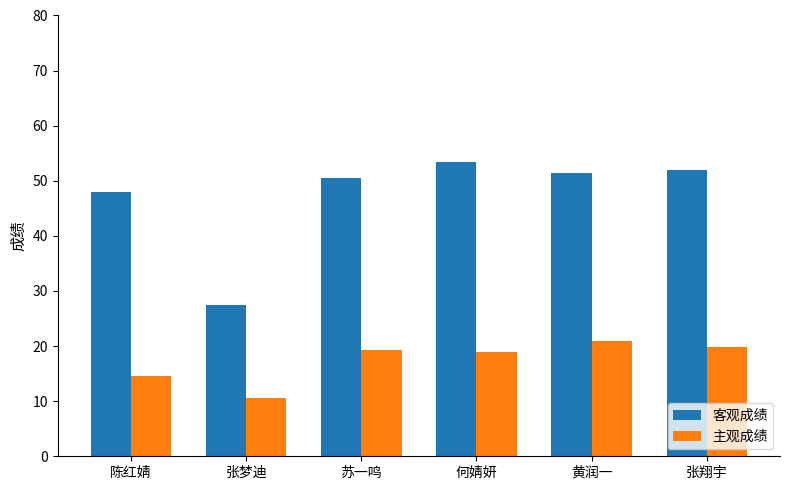

What is the spread (max minus min) of values at 陈红婧?

33.5